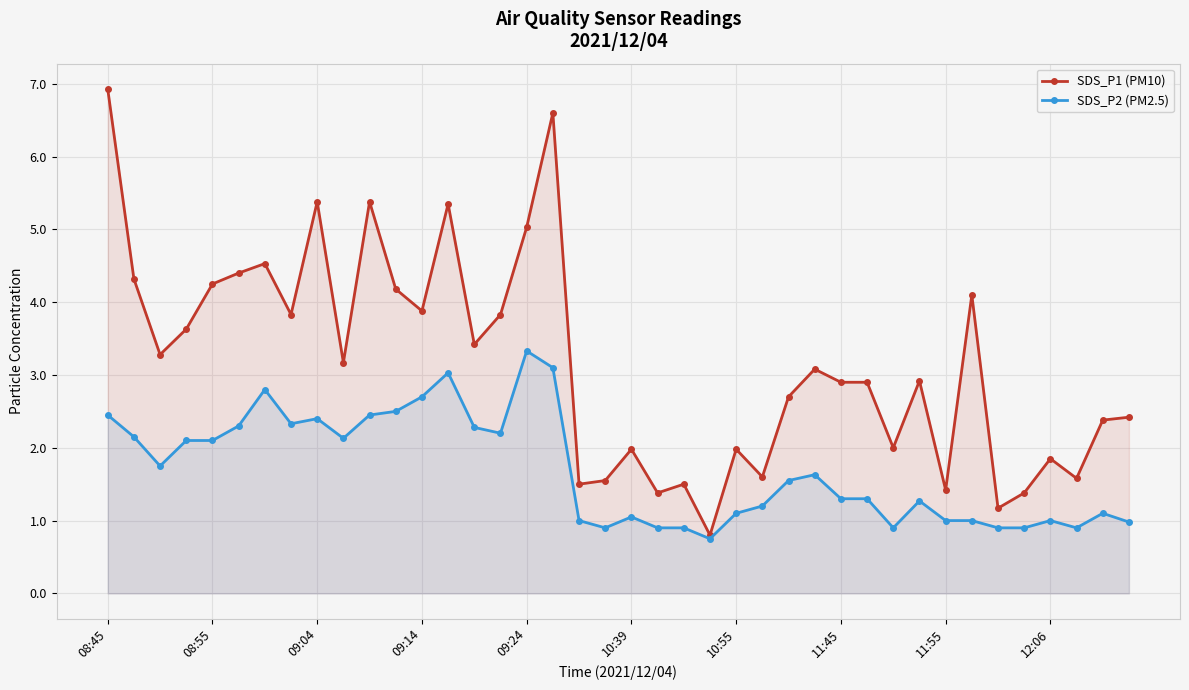

Rank the series by their average value, from lowest to highest.

SDS_P2 (PM2.5), SDS_P1 (PM10)